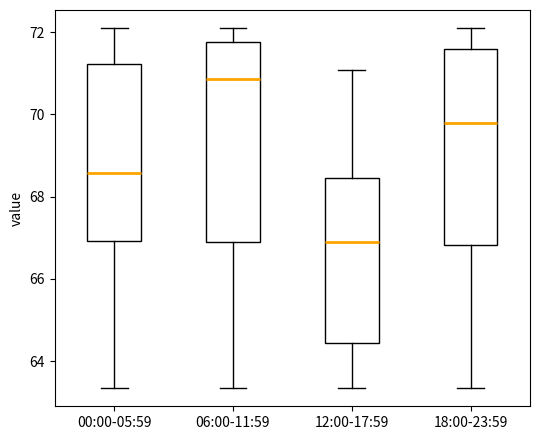

Where is the upper edge of the box for 18:00-23:59 on the y-axis? The values are not printed on the chart, so give them approximately, as read against the axis.

71.6